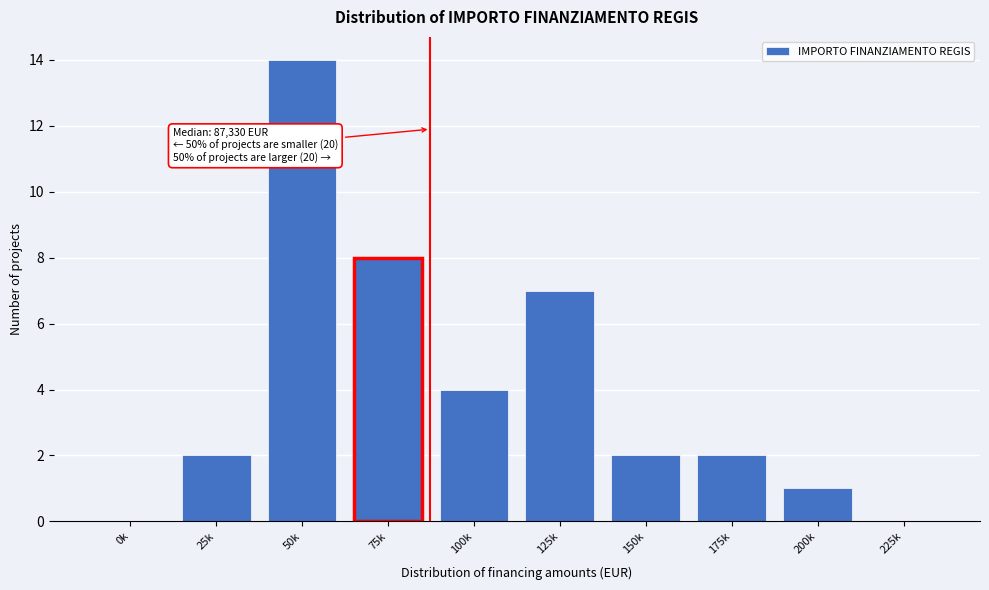

Reading left to right, extract all data points from this chart.

0k=0	25k=2	50k=14	75k=8	100k=4	125k=7	150k=2	175k=2	200k=1	225k=0